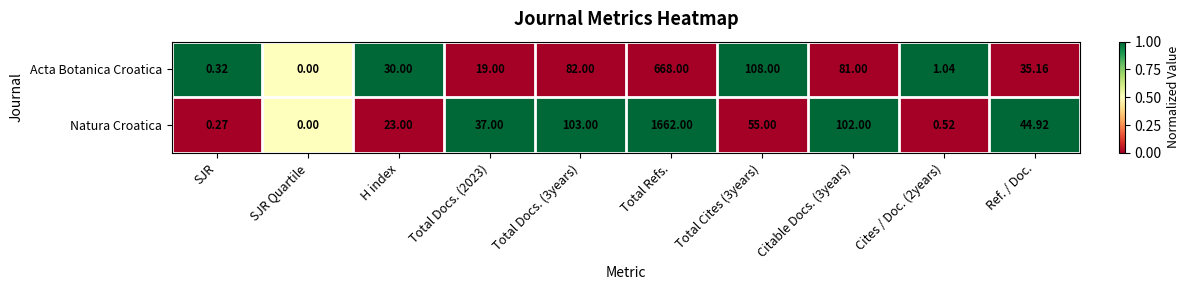

Which series has the largest total across all categories?

Natura Croatica